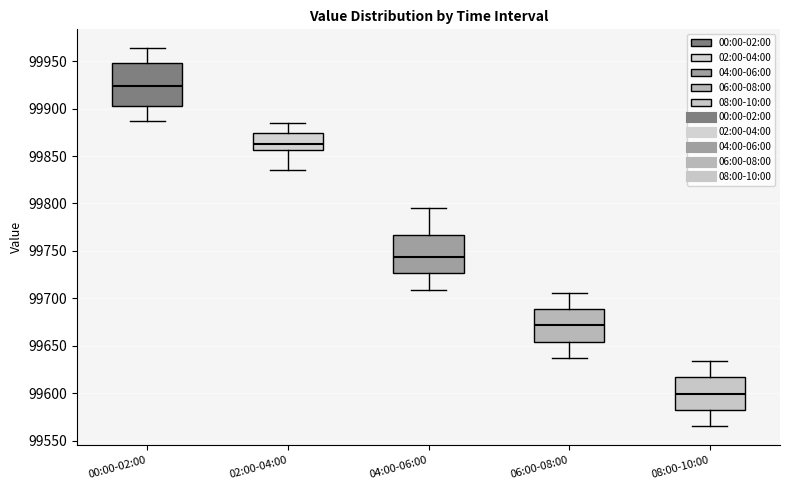

Reading left to right, read every box against the y-axis: the position of its median line, the range the box covers, and the ends of its whiskers. The values are not printed on the chart, so give them approximately, as read against the axis.

00:00-02:00: median 99925, box 99905 to 99950, whiskers 99885 to 99965
02:00-04:00: median 99865, box 99855 to 99875, whiskers 99835 to 99885
04:00-06:00: median 99745, box 99725 to 99765, whiskers 99710 to 99795
06:00-08:00: median 99670, box 99655 to 99690, whiskers 99635 to 99705
08:00-10:00: median 99600, box 99580 to 99615, whiskers 99565 to 99635